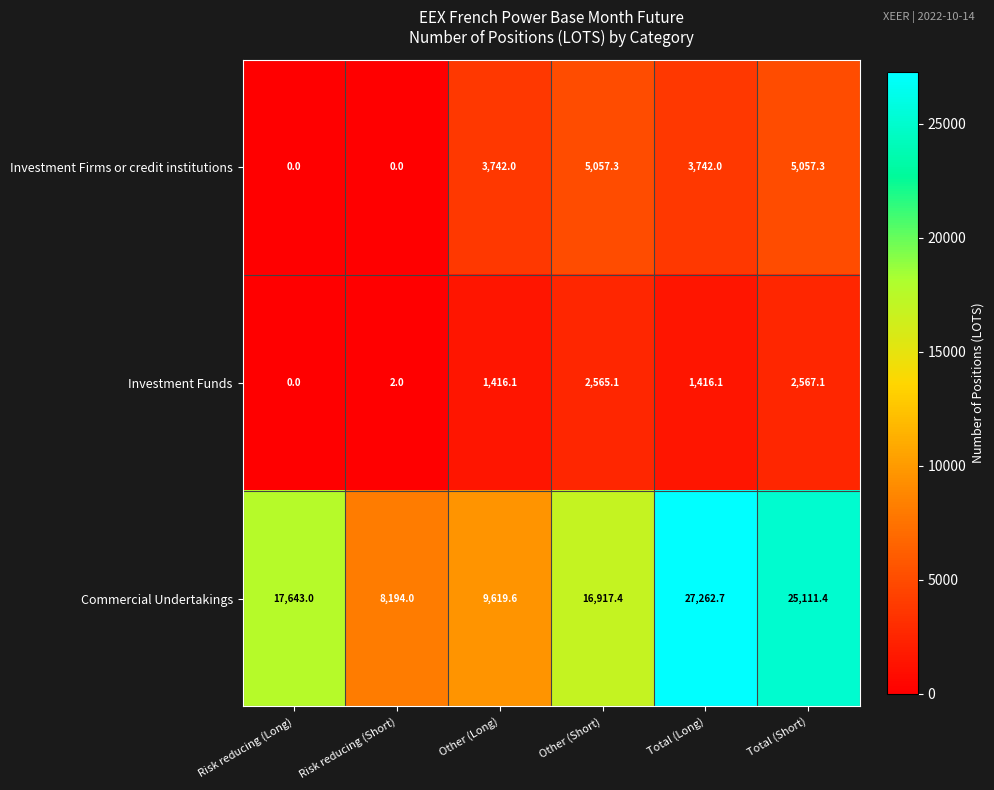

How many values in the Investment Firms or credit institutions series are below 3742?

2